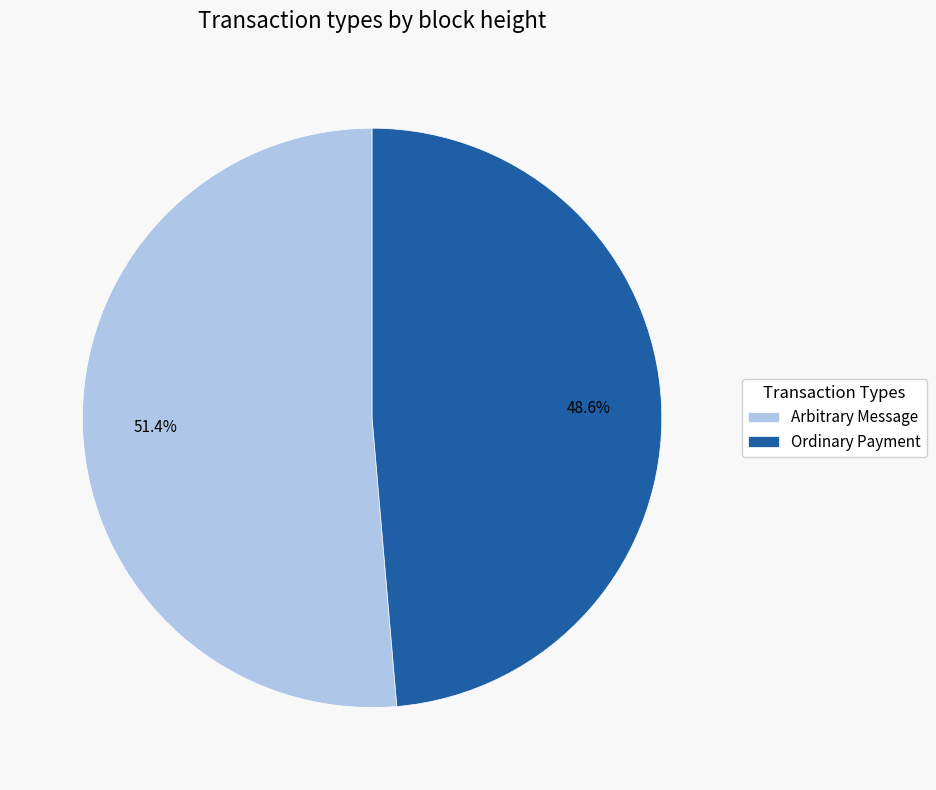

Which slice is the largest?

Arbitrary Message